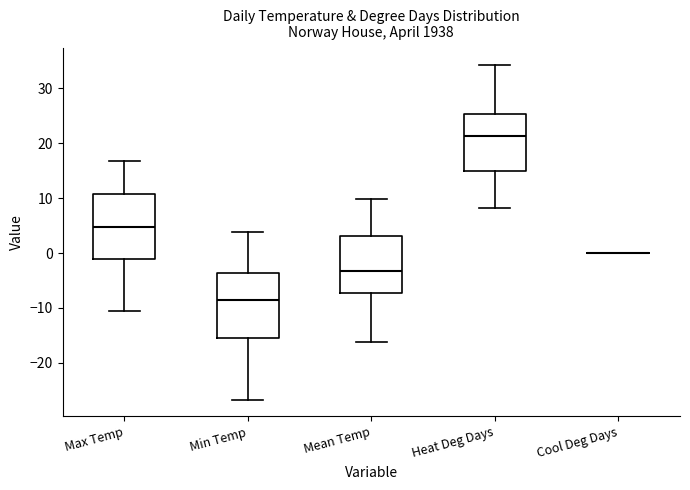

Reading left to right, transcribe this box plot: for each box, give where its median line is, the range the box spans, and where its two whiskers end, as read against the y-axis. The values are not printed on the chart, so give them approximately, as read against the axis.

Max Temp: median 5, box -1 to 11, whiskers -11 to 17
Min Temp: median -9, box -15 to -4, whiskers -27 to 4
Mean Temp: median -3, box -7 to 3, whiskers -16 to 10
Heat Deg Days: median 21, box 15 to 25, whiskers 8 to 34
Cool Deg Days: box collapsed to a line at 0, whiskers 0 to 0